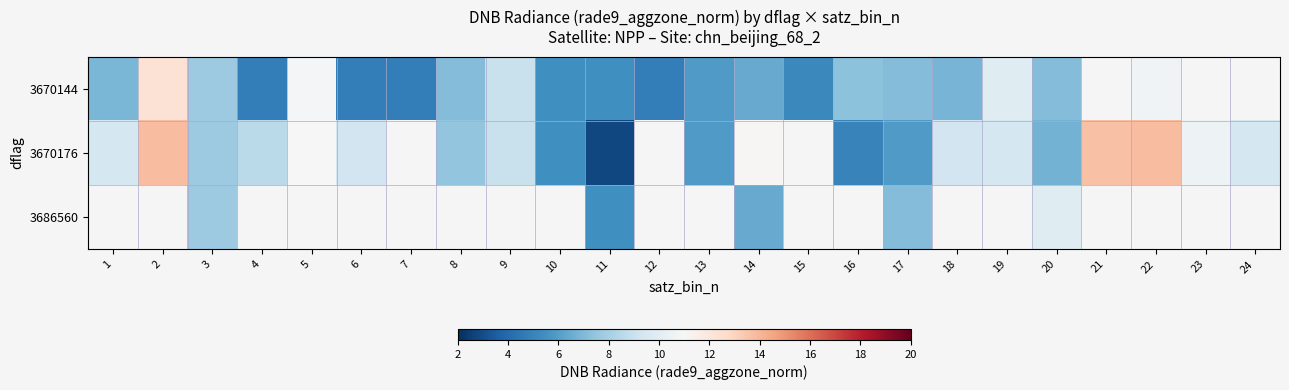

Which series has the largest range (max minus min)?

3670176